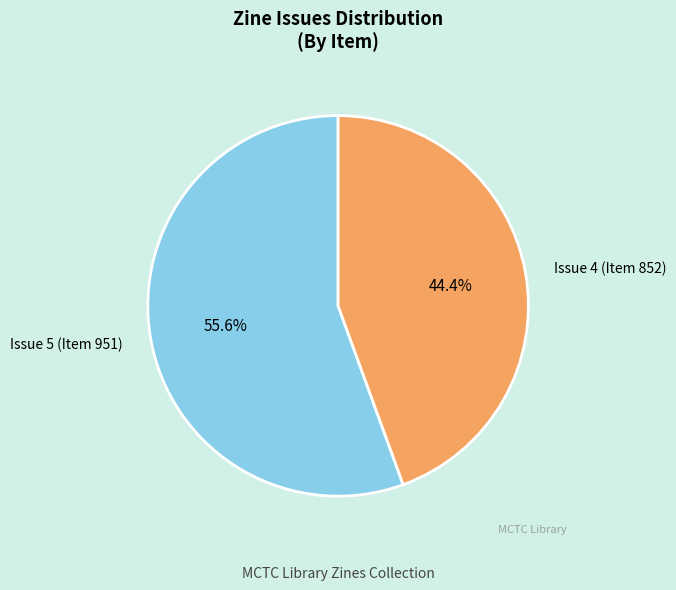

What percentage is NOT represented by Issue 5 (Item 951)?

44.4%